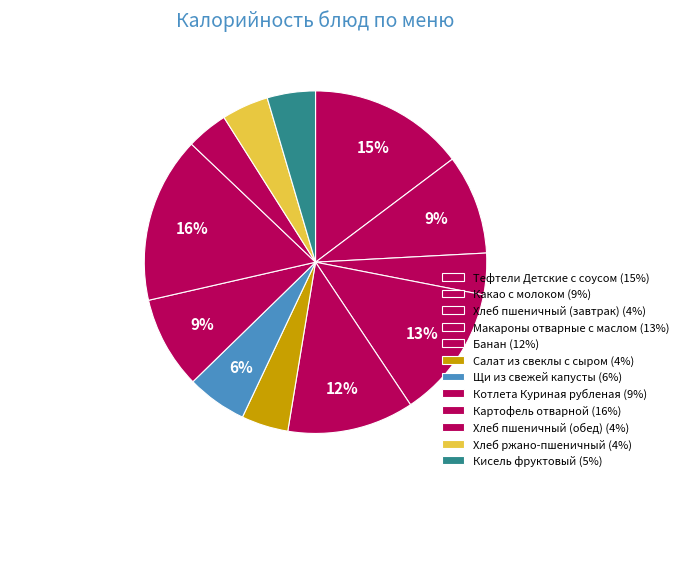

What portion of the pie excludes Кисель фруктовый?

95.4%